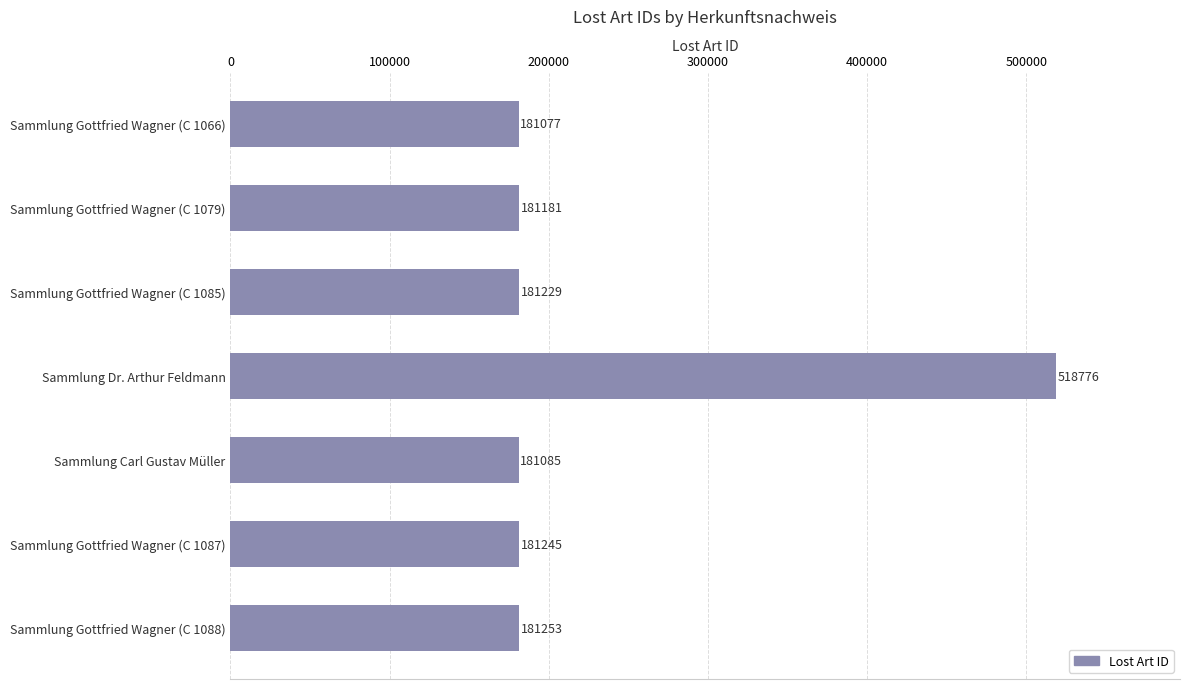

What is the change in value from Sammlung Gottfried Wagner (C 1087) to Sammlung Gottfried Wagner (C 1088)?

+8